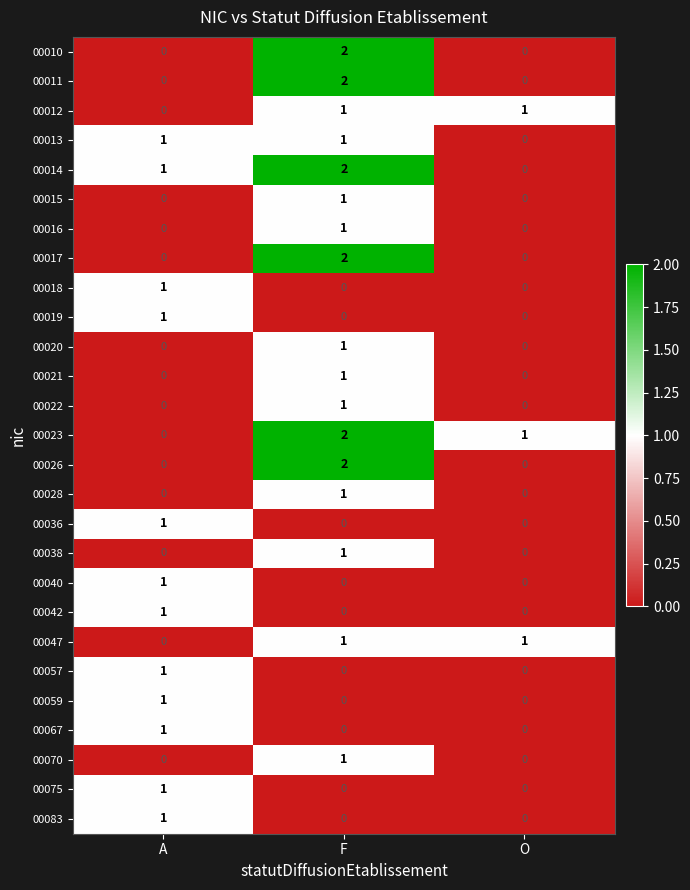

What is the maximum value shown in the chart?

2